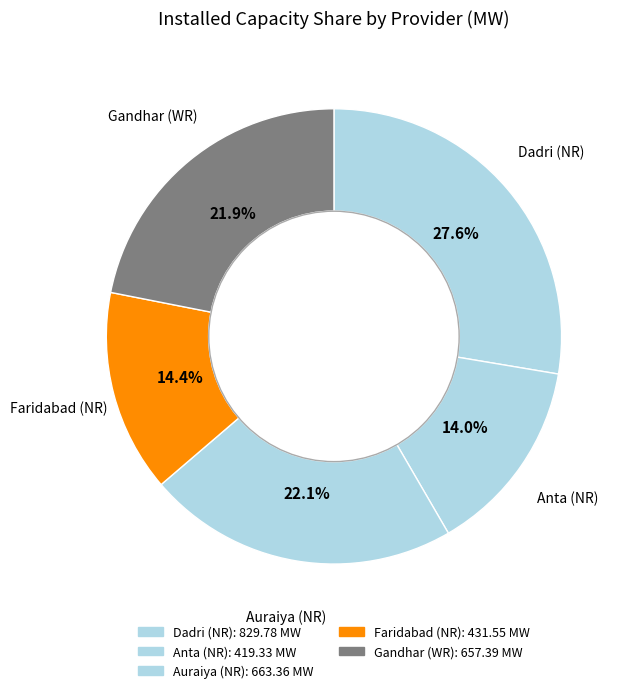

Which has a higher value, Gandhar (WR) or Faridabad (NR)?

Gandhar (WR)